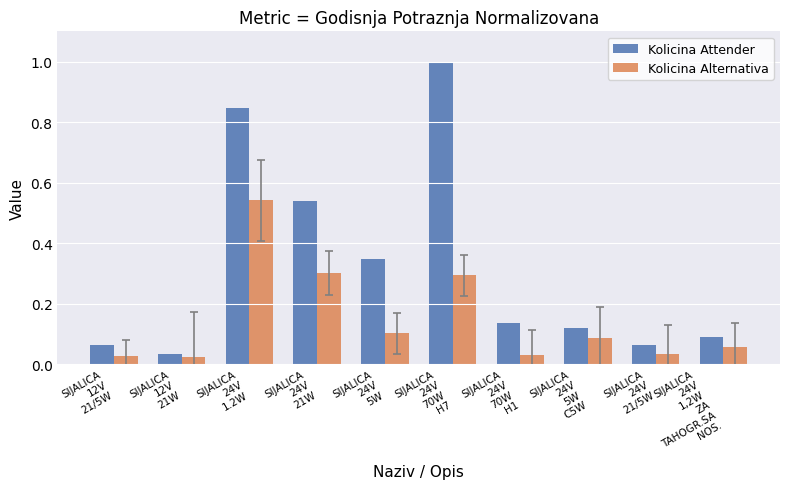

Between SIJALICA
24V
70W
H7 and SIJALICA
24V
70W
H1, which series saw the biggest shift?

Kolicina Attender